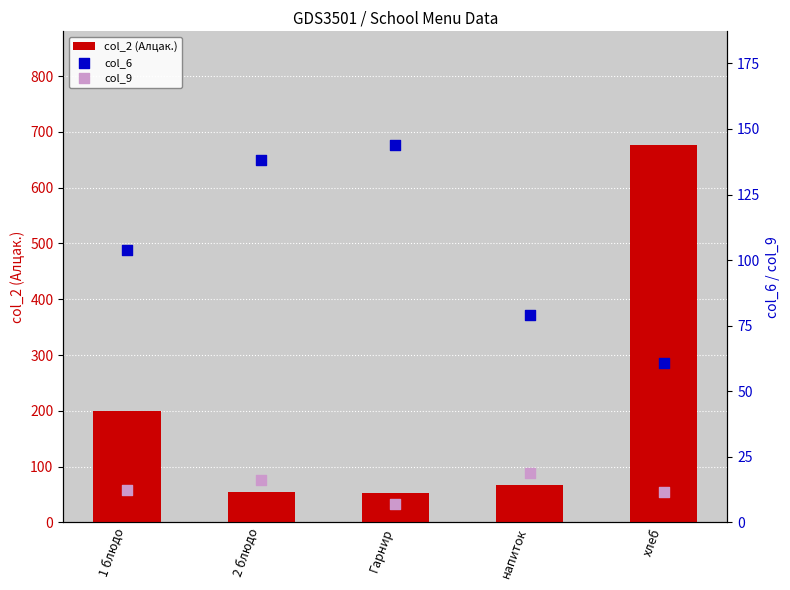

At how many categories does at least one series exceed 50?

5